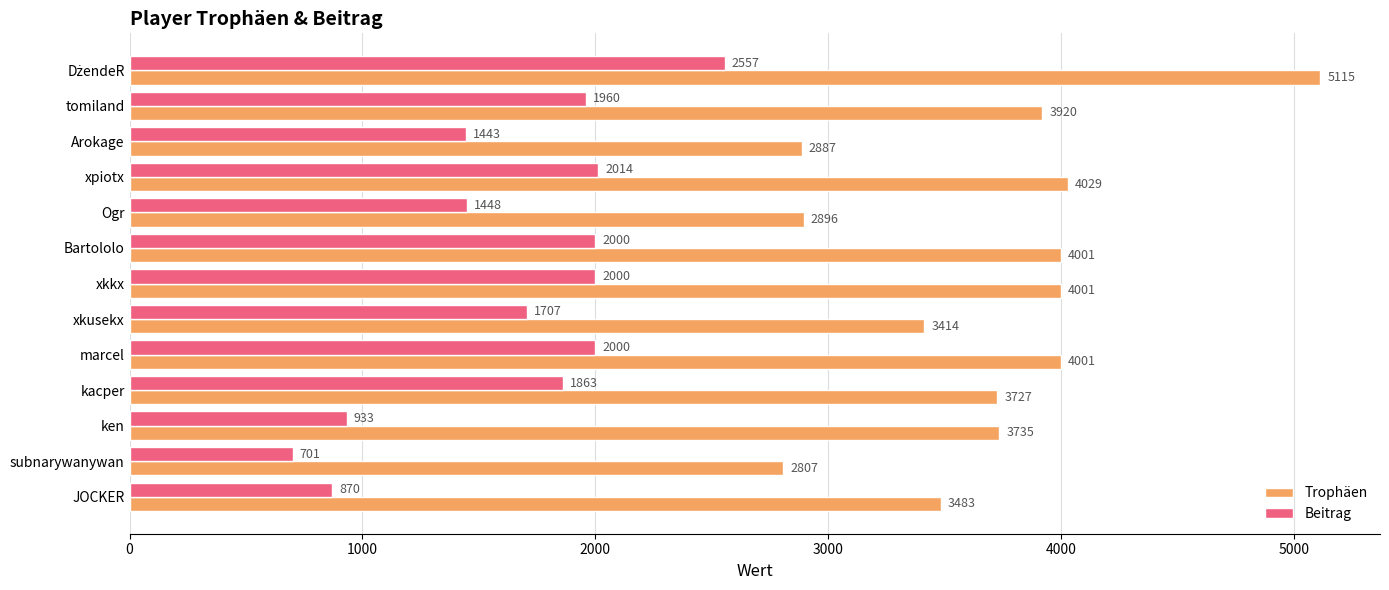

What is the highest value of the Trophäen series?

5115